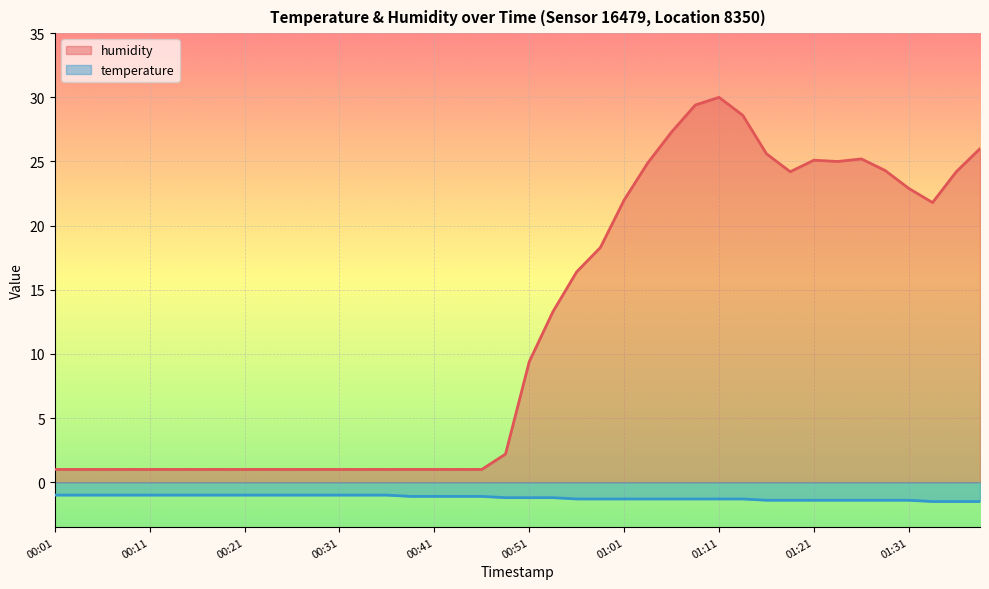

Count the number of data series in this chart.

2